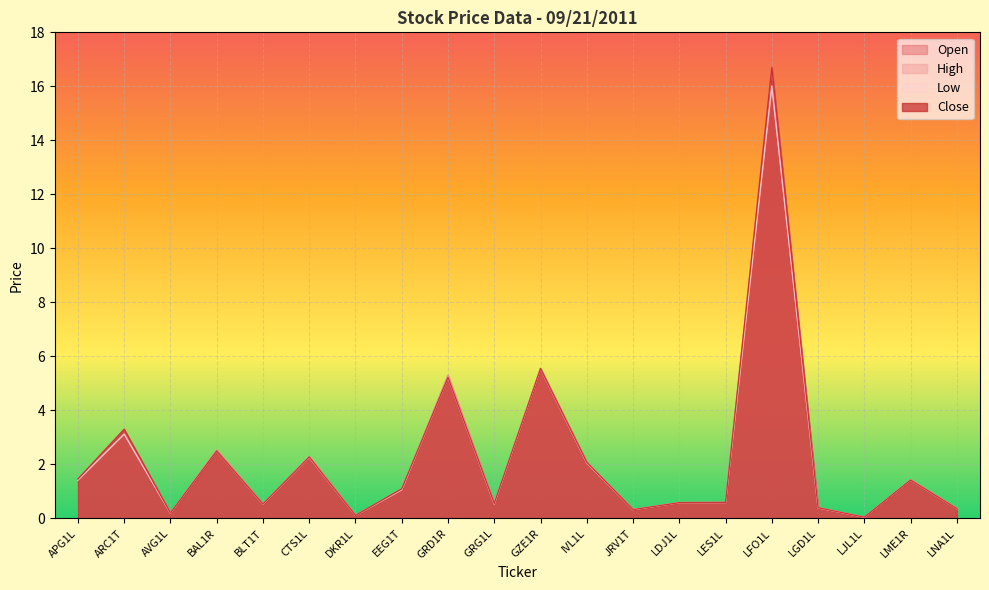

Reading left to right, extract all data points from this chart.

Open: 1.4	3.1	0.2	2.5	0.5	2.3	0.1	1.1	5.3	0.5	5.5	2.1	0.3	0.6	0.6	16.0	0.4	0.0	1.4	0.4
High: 1.5	3.3	0.2	2.5	0.5	2.3	0.1	1.1	5.3	0.6	5.5	2.1	0.3	0.6	0.6	16.7	0.4	0.0	1.4	0.4
Low: 1.4	3.1	0.2	2.5	0.5	2.3	0.1	1.1	5.2	0.5	5.5	2.0	0.3	0.6	0.6	16.0	0.4	0.0	1.4	0.4
Close: 1.5	3.3	0.2	2.5	0.5	2.3	0.1	1.1	5.2	0.6	5.5	2.1	0.3	0.6	0.6	16.7	0.4	0.0	1.4	0.4